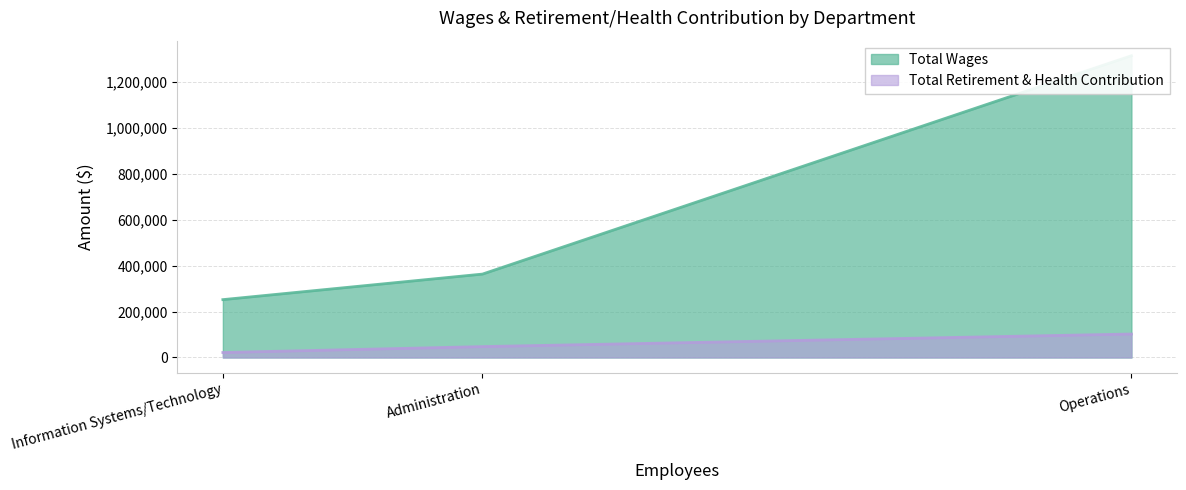

Which category has the lowest value across all series?

Information Systems/Technology